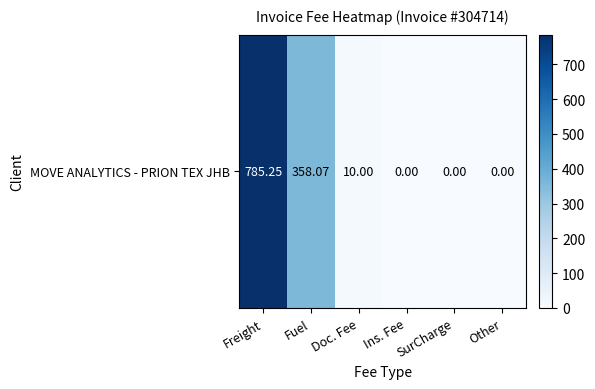

What is the average value?

192.2